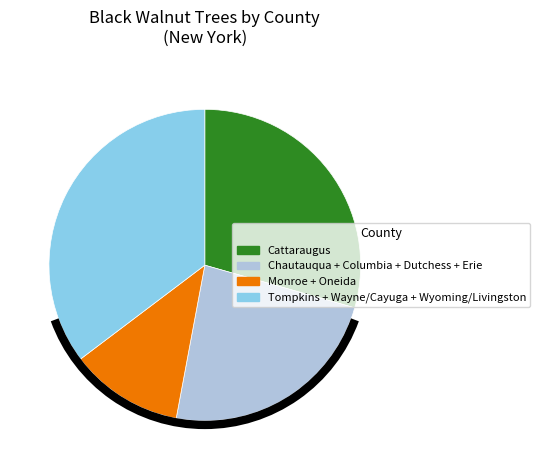

Count the number of slices in the pie.

4